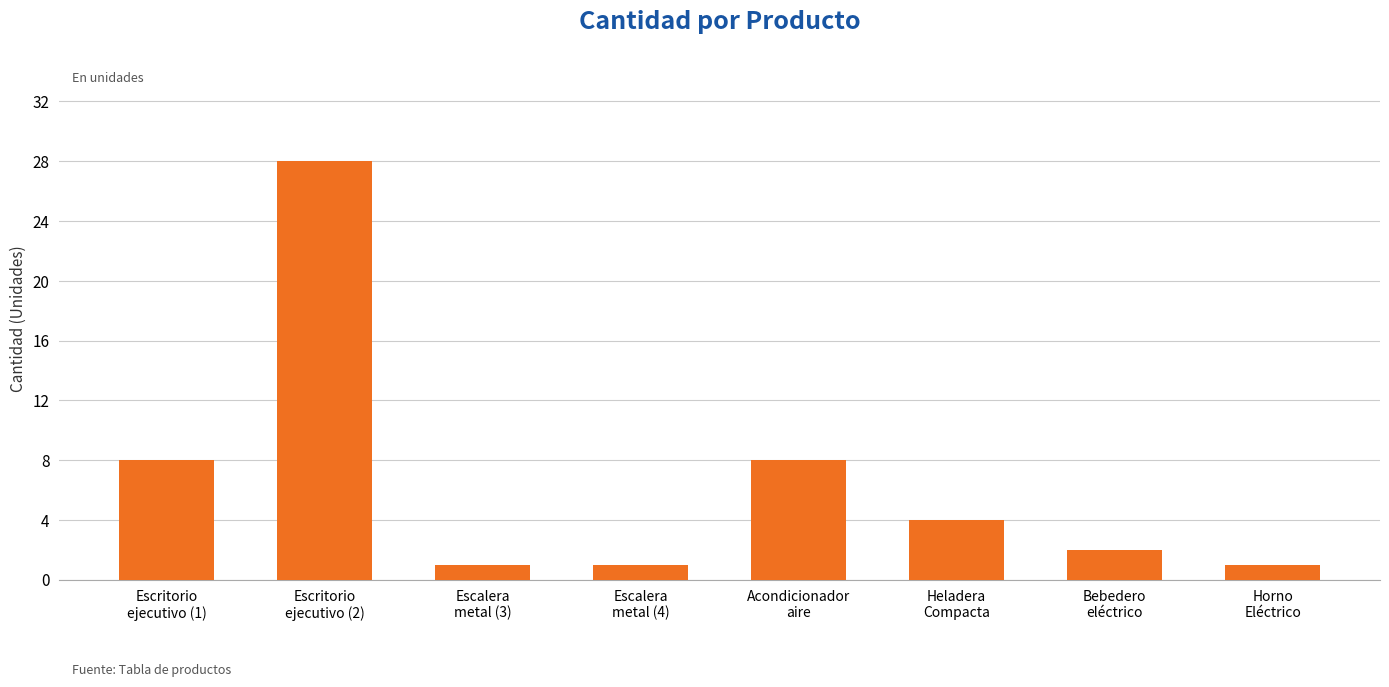

True or false: the data shows 4 at Escritorio
ejecutivo (1).

False